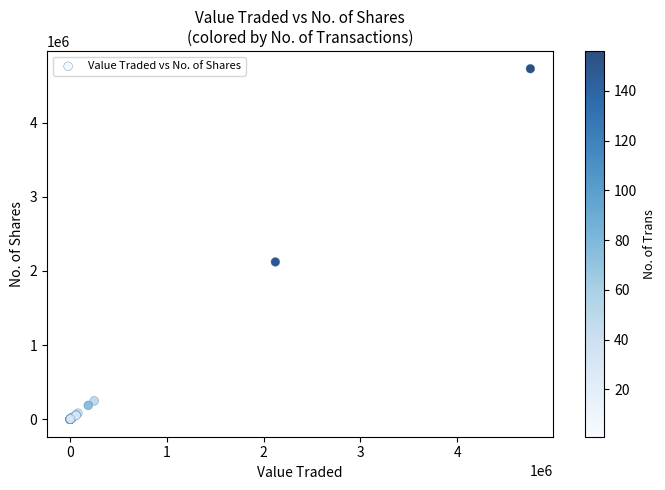

What Y value in the scatter plot is closest to 2363045?

2120722